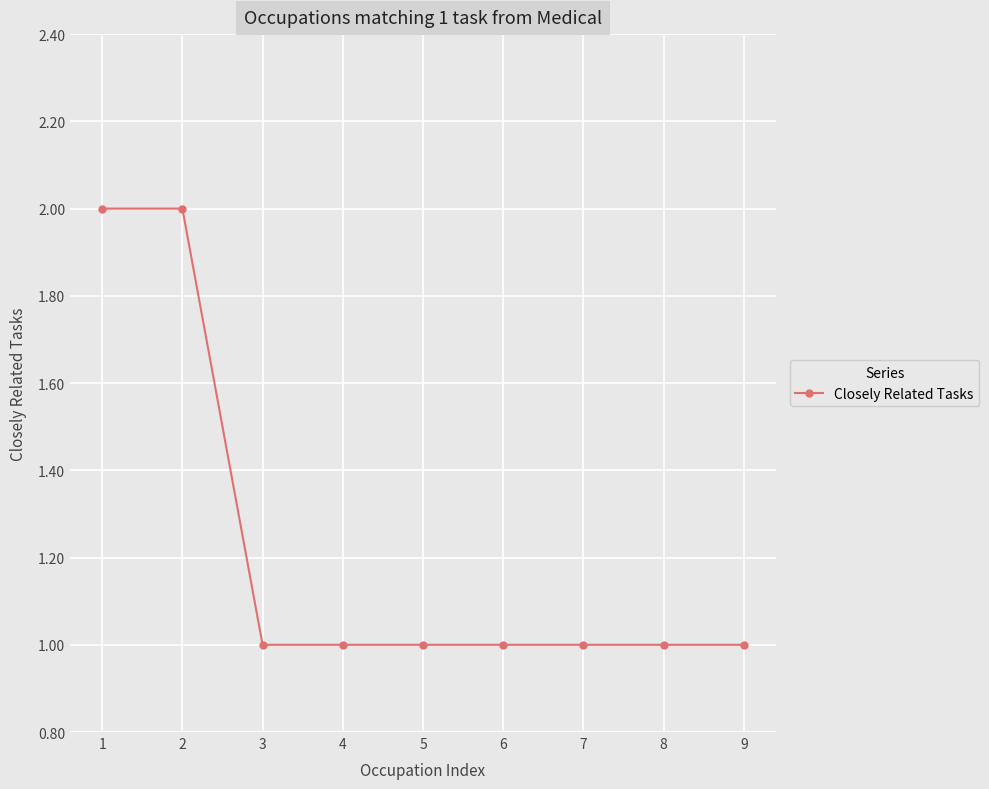

Does the chart have visible grid lines?

Yes